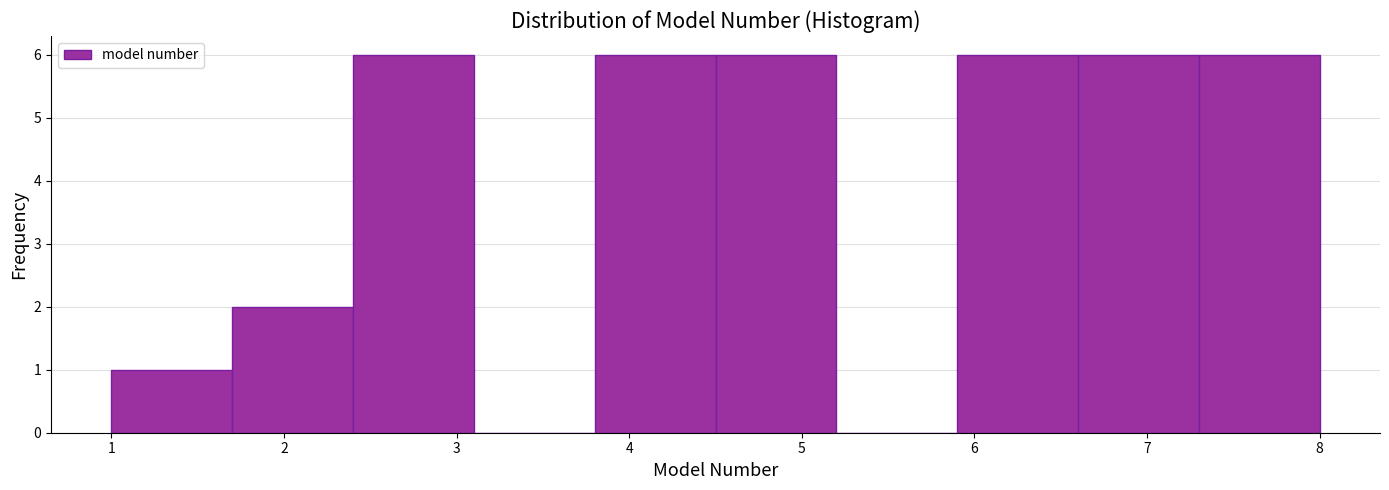

Reading left to right, list every bar in this chart as the range it spans on the x-axis followed by its height. The values are not printed on the chart, so give them approximately, as read against the axis.

1.0 to 1.7: 1
1.7 to 2.4: 2
2.4 to 3.1: 6
3.1 to 3.8: 0
3.8 to 4.5: 6
4.5 to 5.2: 6
5.2 to 5.9: 0
5.9 to 6.6: 6
6.6 to 7.3: 6
7.3 to 8.0: 6